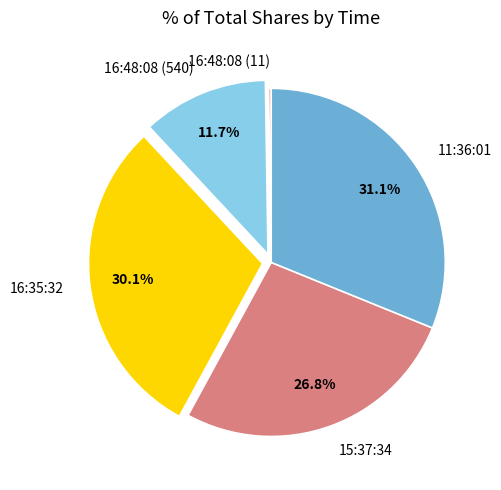

Is 16:48:08 (540) the majority of the pie?

No